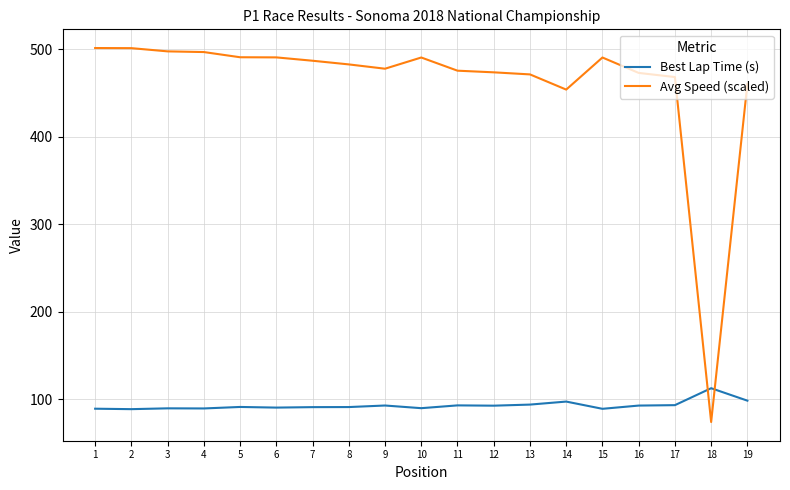

What is the smallest value displayed?

74.1